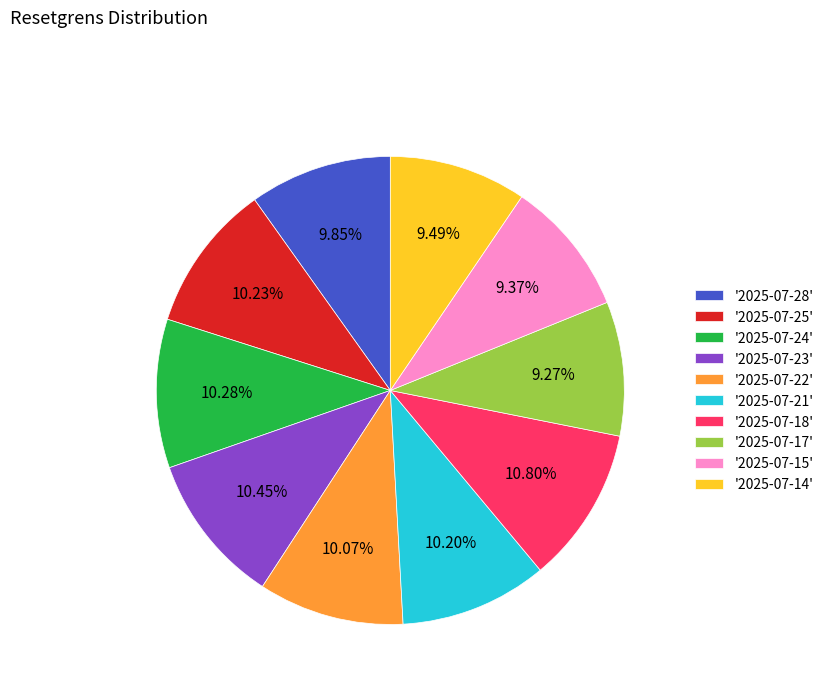

To the nearest percent, what is the difference between the largest and smallest slice percentages?

2%